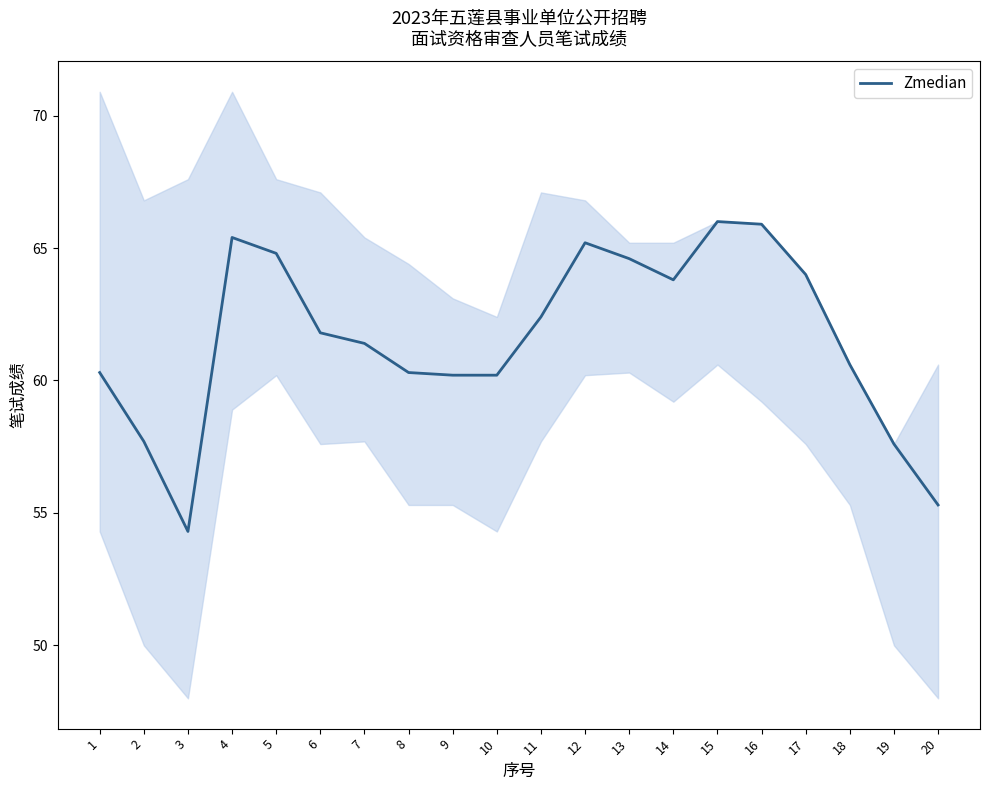

What is the minimum value shown in the chart?

54.3